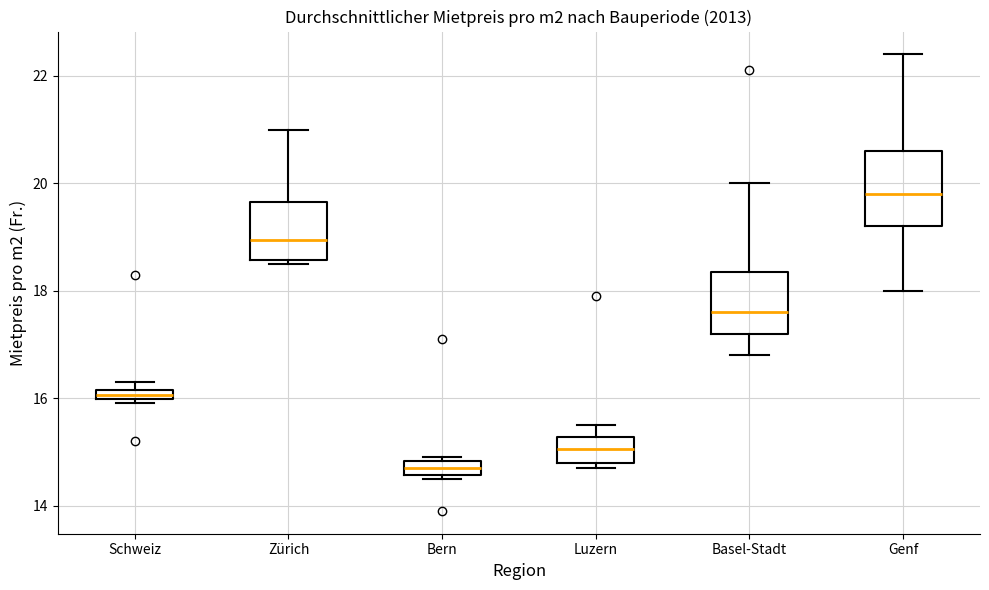

Where does the lower whisker of the box for Genf end on the y-axis? The values are not printed on the chart, so give them approximately, as read against the axis.

18.0